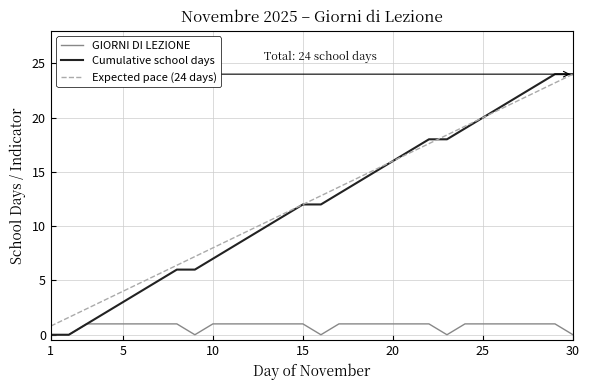

True or false: Expected pace (24 days) and GIORNI DI LEZIONE intersect in this chart.

False